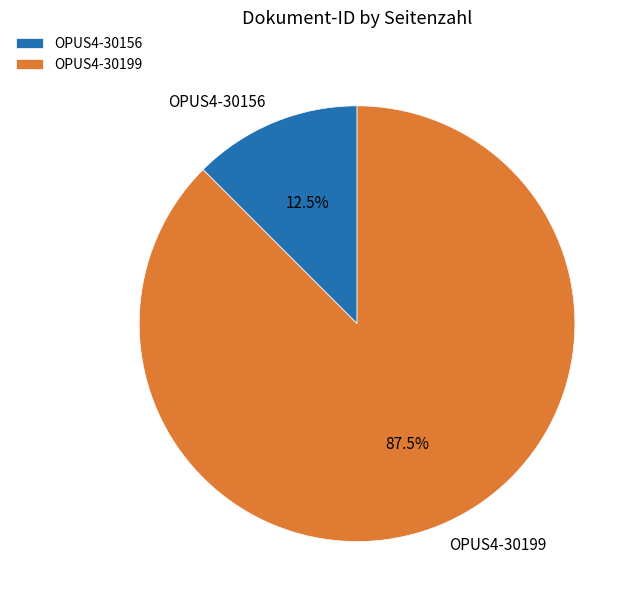

Which slice is the smallest?

OPUS4-30156